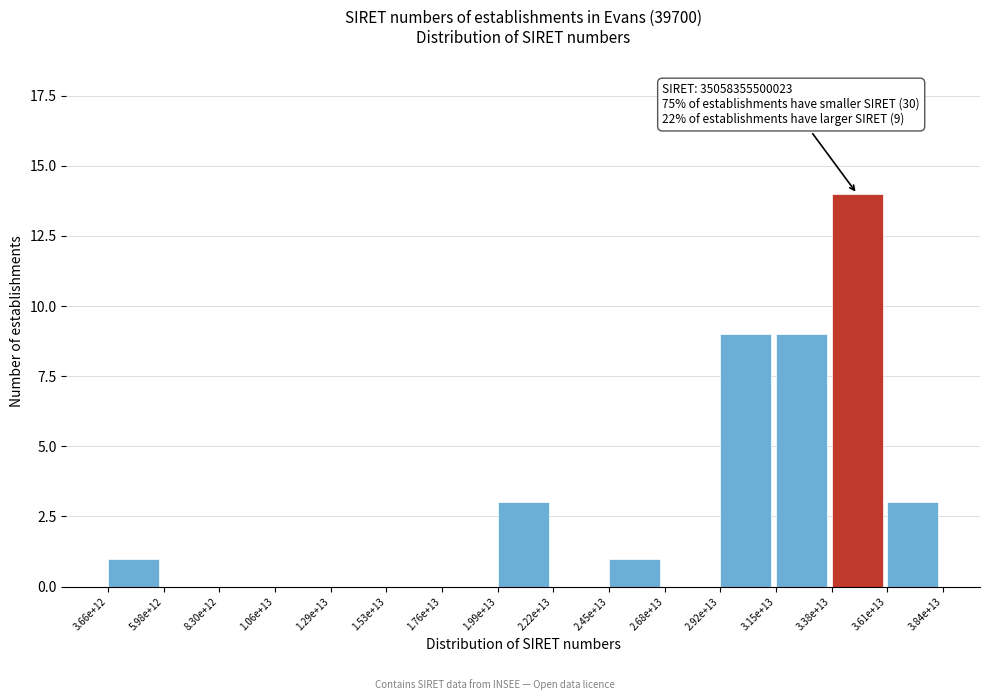

Reading left to right, extract all data points from this chart.

3.66e+12=1	5.98e+12=0	8.30e+12=0	1.06e+13=0	1.29e+13=0	1.53e+13=0	1.76e+13=0	1.99e+13=3	2.22e+13=0	2.45e+13=1	2.68e+13=0	2.92e+13=9	3.15e+13=9	3.38e+13=14	3.61e+13=3